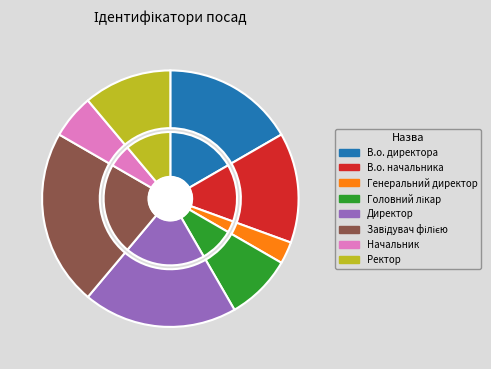

To the nearest percent, what is the average slice percentage?

12%